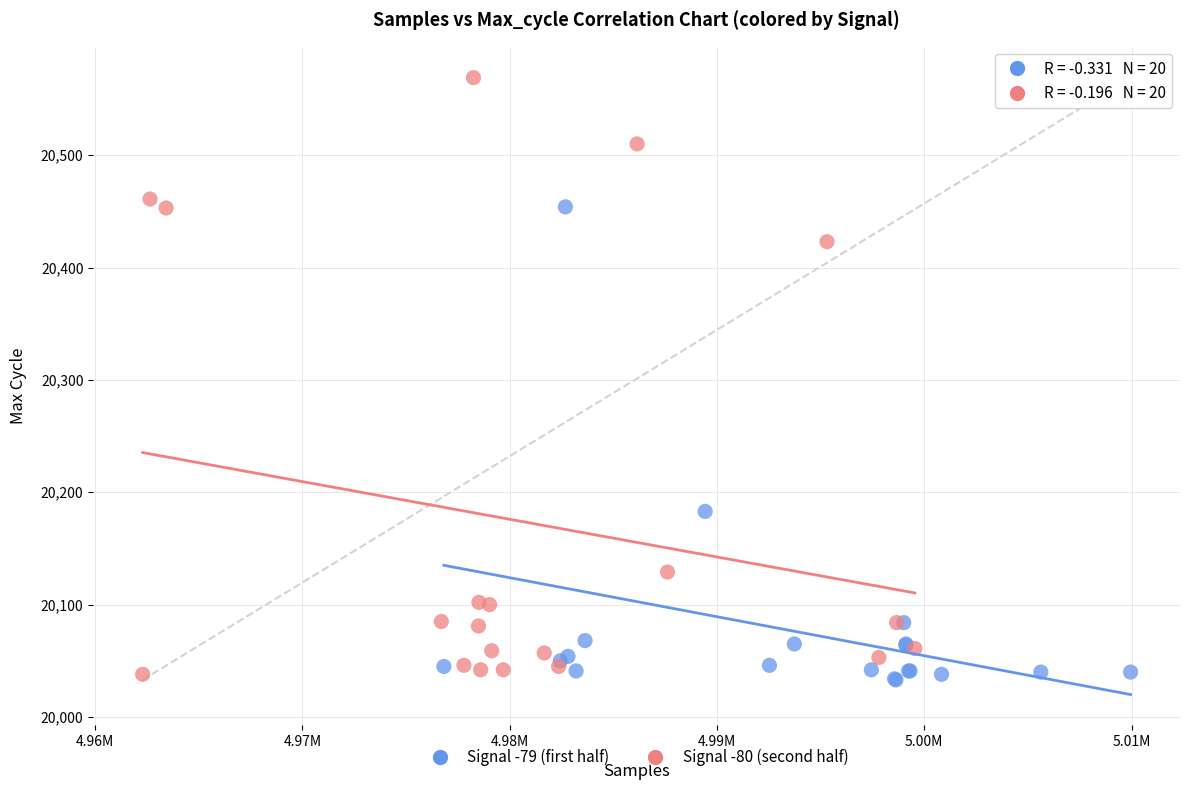

What are all the series names shown in the legend?

Signal -79 (first half), Signal -80 (second half)